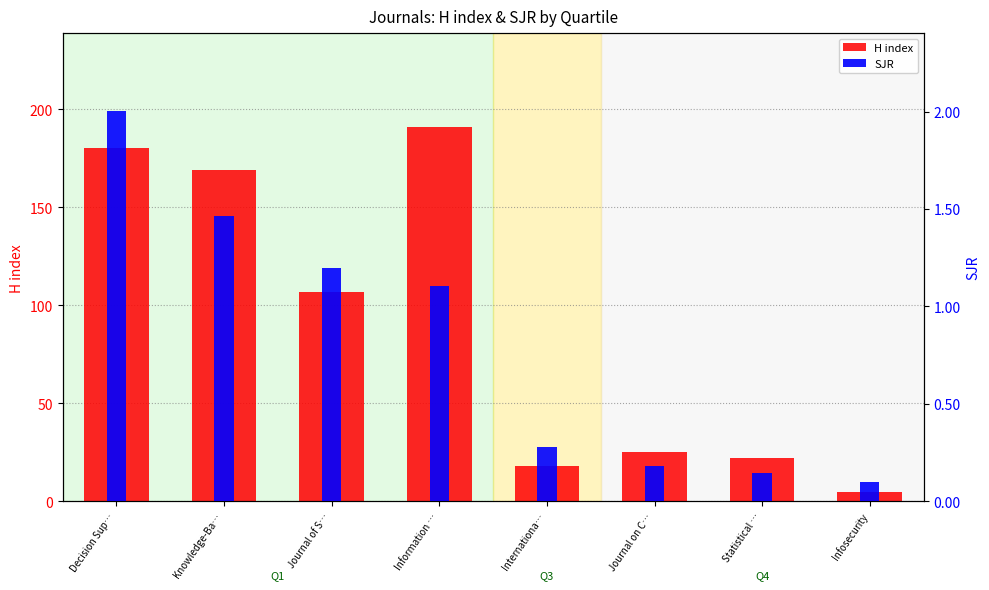

What value does the H index series have at Journal of S…?

107.0